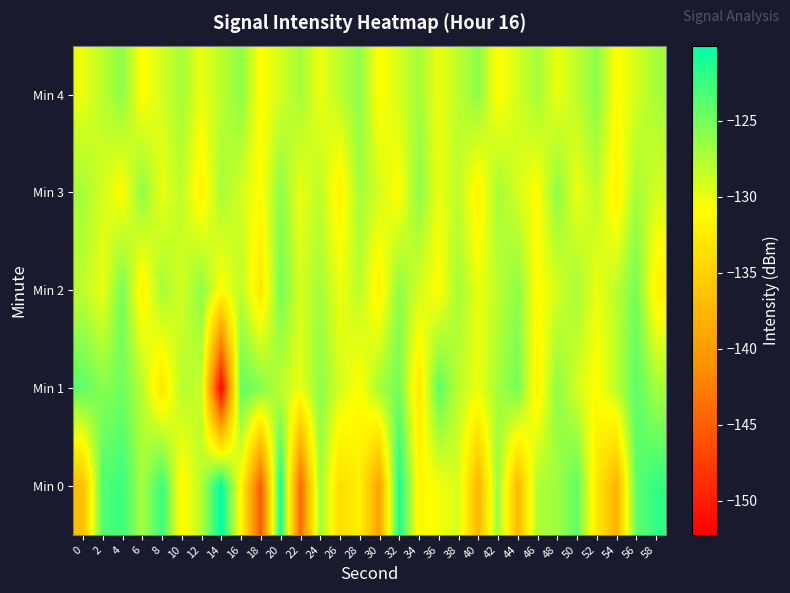

What is the total value across all series at 4?

-629.4